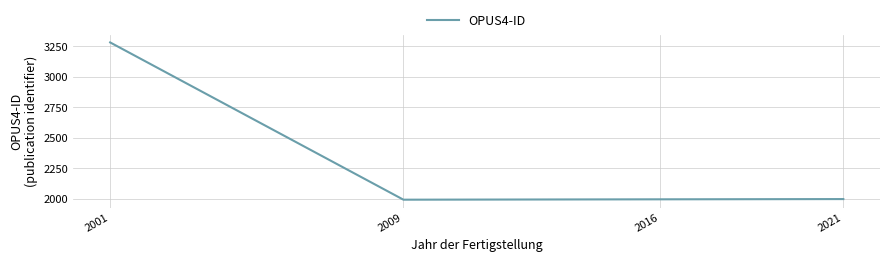

Which category has the highest value across all series?

2001